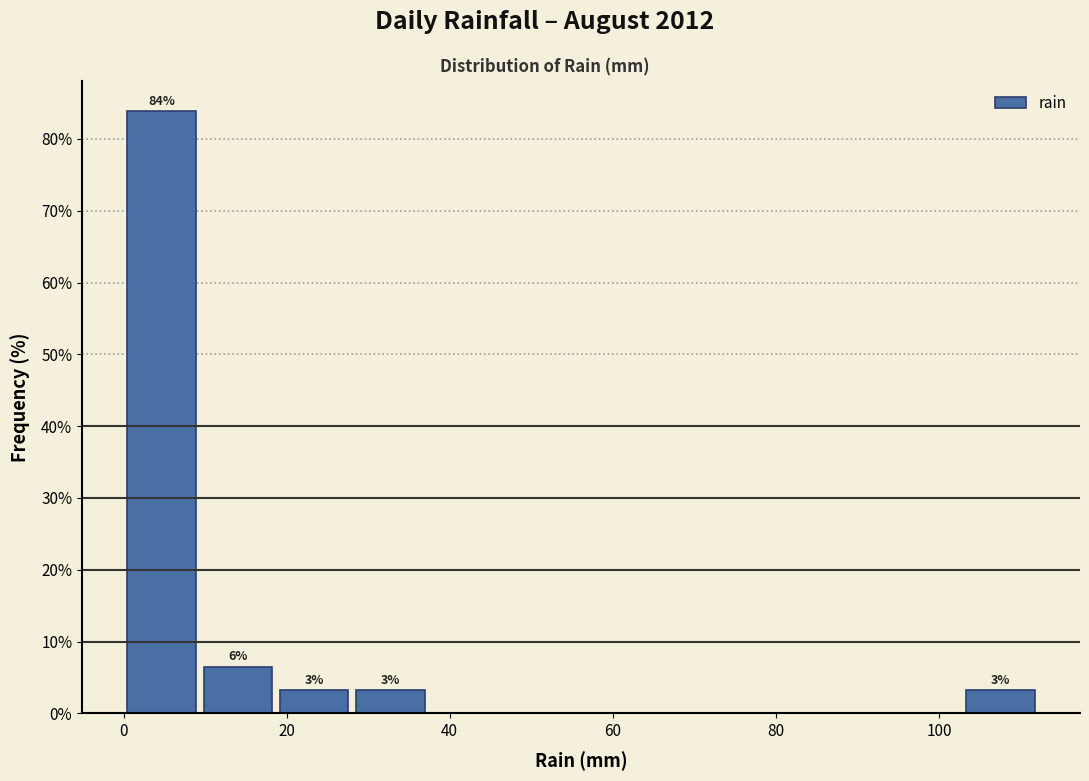

Which range on the x-axis has the tallest bar?

0 to 10